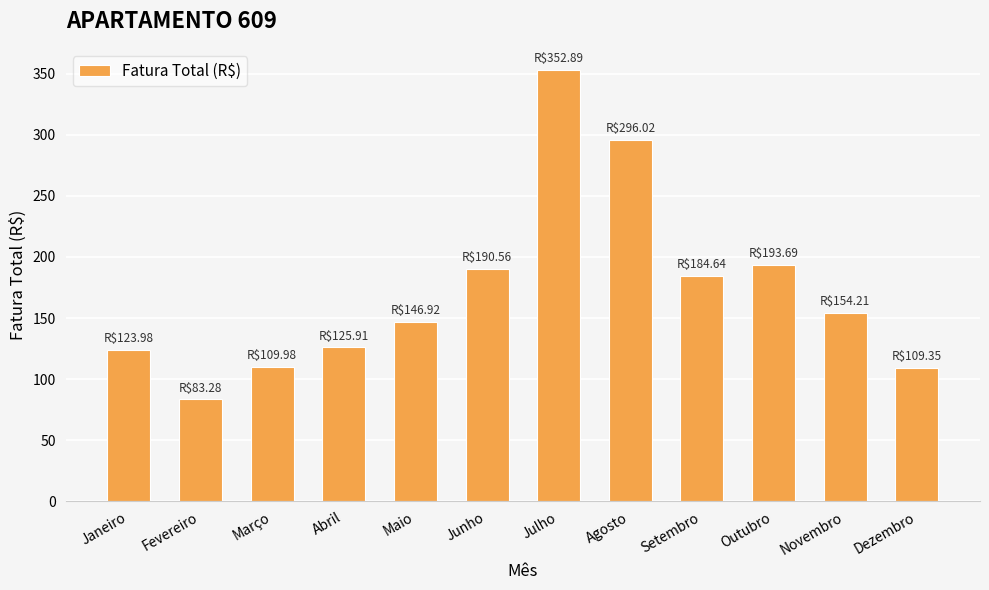

At which label does the data first exceed 154?

Junho